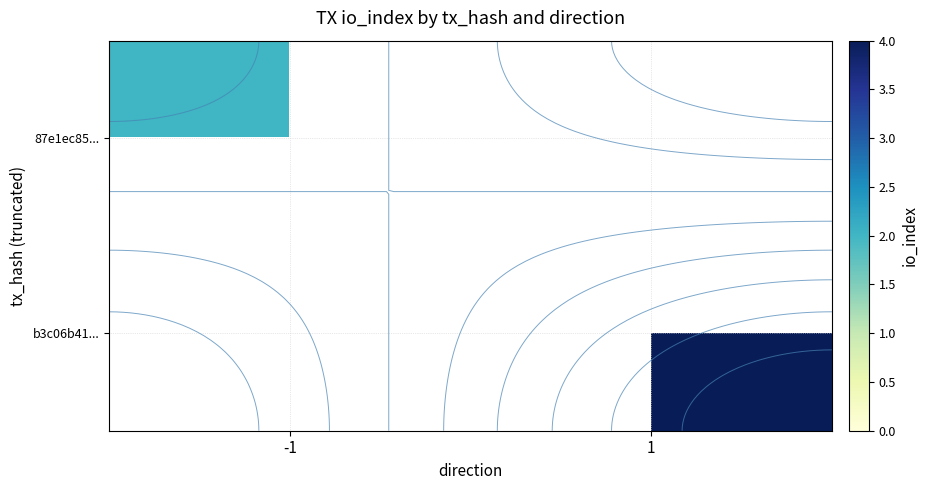

Rank the series by their maximum value, from lowest to highest.

87e1ec85..., b3c06b41...